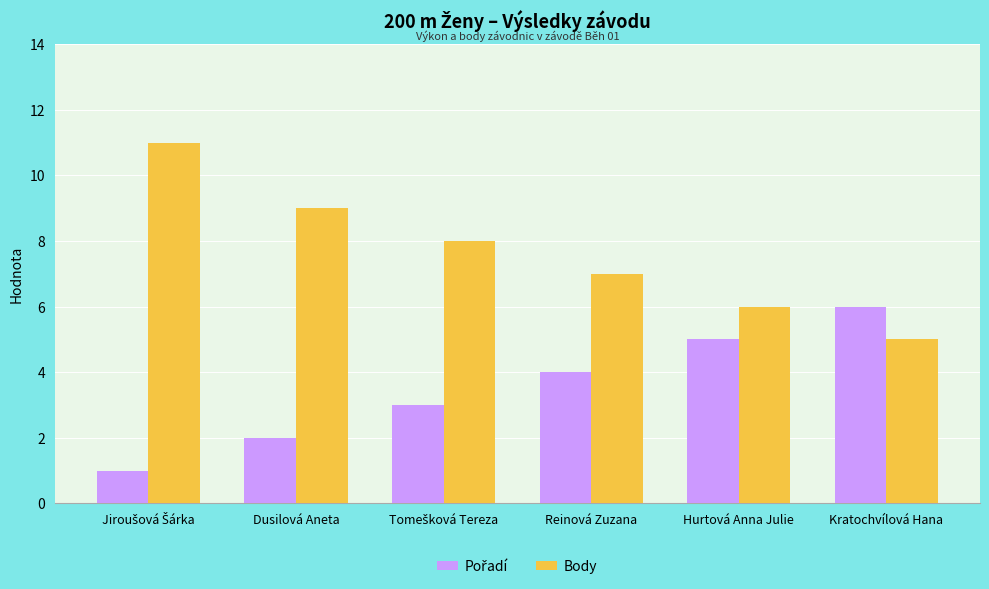

Which series has the largest total across all categories?

Body